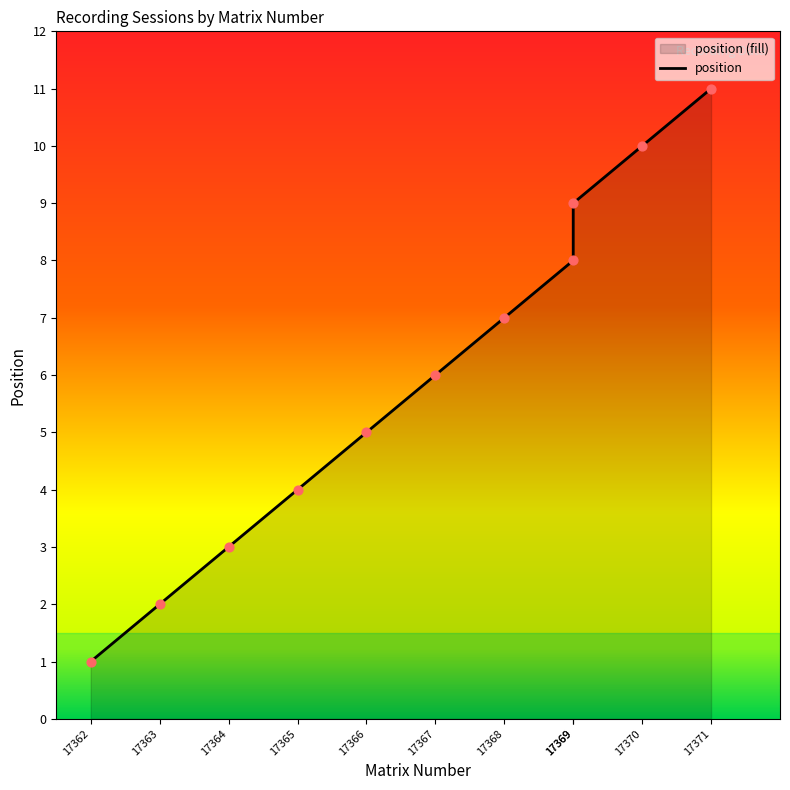

What is the change in value from 17369 to 17371?

+2